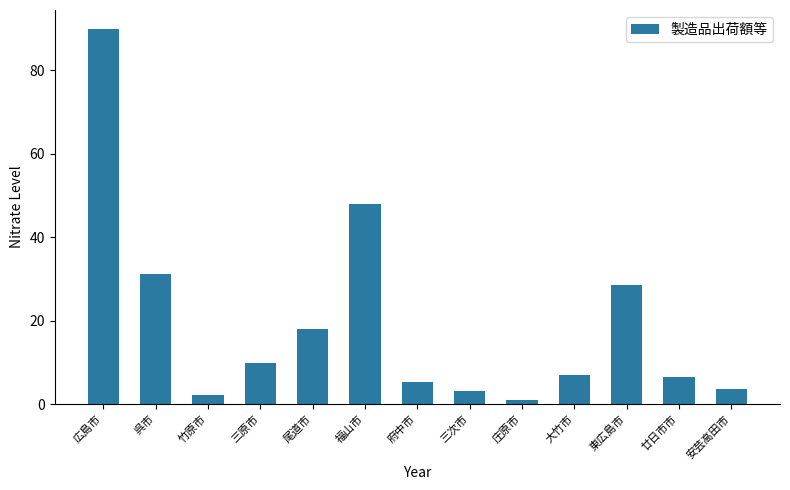

What is the change in value from 呉市 to 大竹市?

-24.0